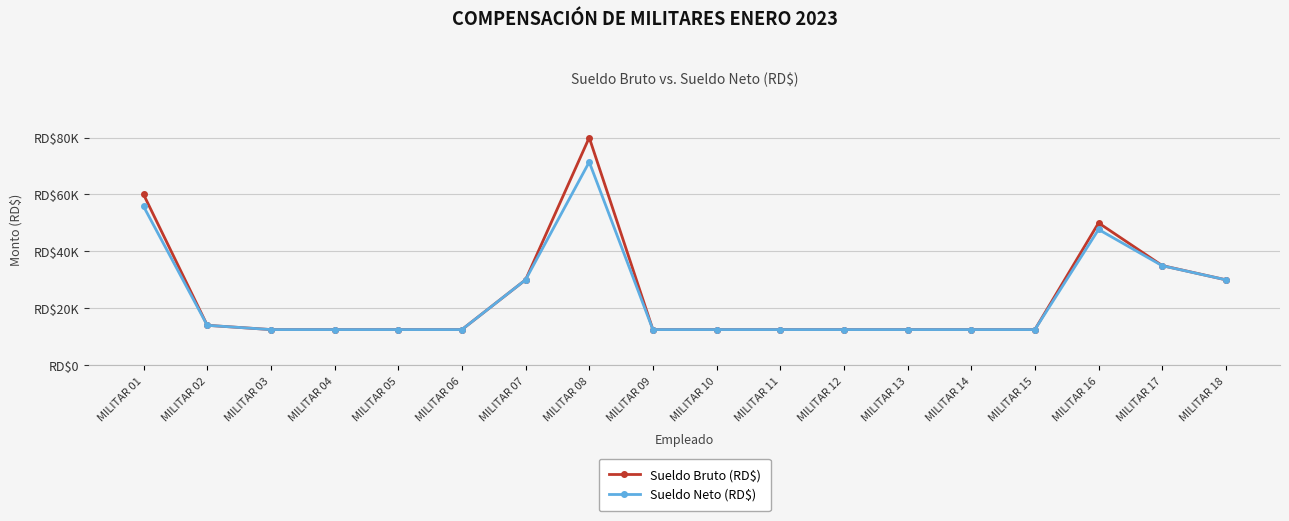

Is this an area chart (filled region under the line)?

No